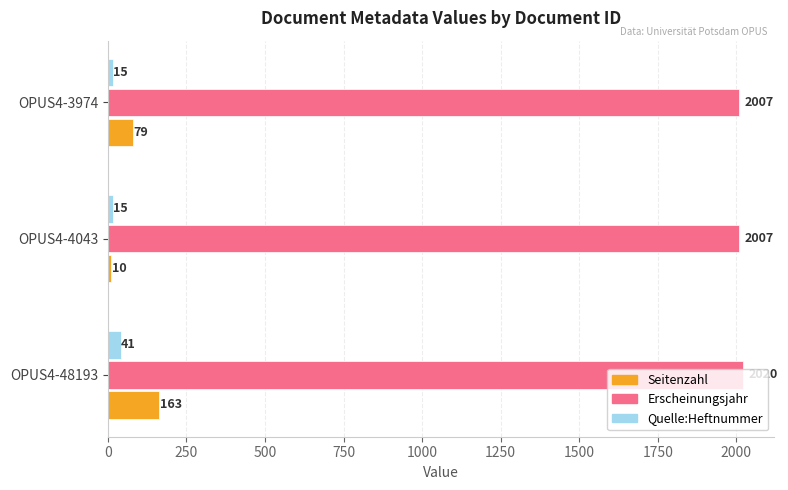

What is the minimum value for Erscheinungsjahr?

2007